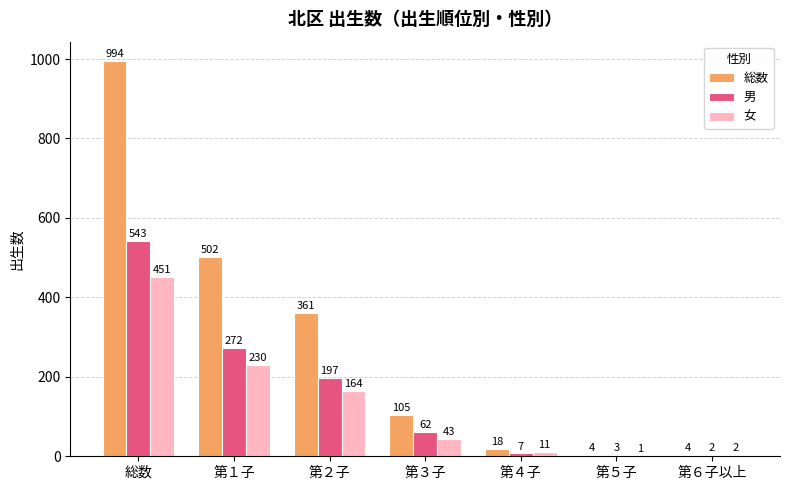

Which label corresponds to the largest value in the chart?

総数